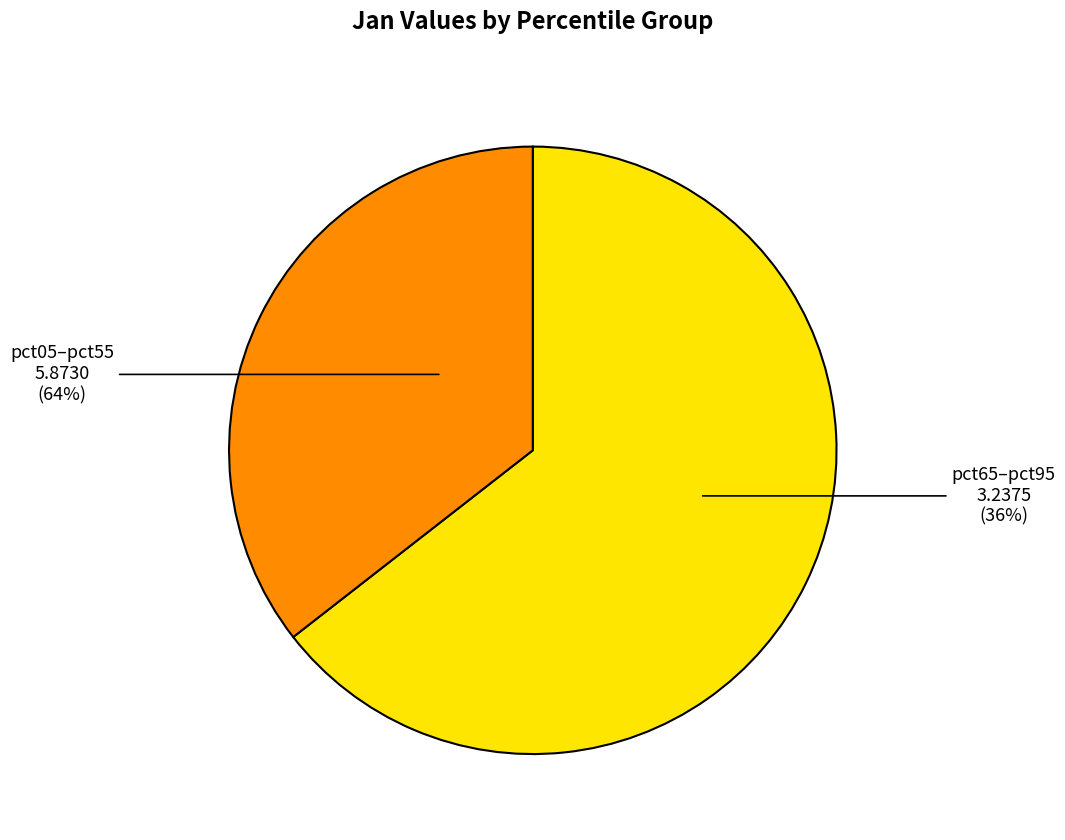

Does pct75 account for over 50% of the chart?

No